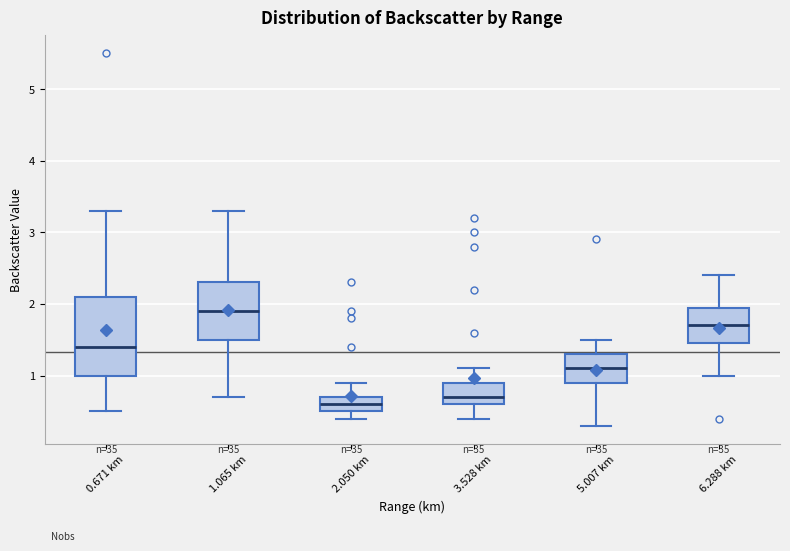

Comparing the boxes themselves (not the whiskers), which one is the tallest?

0.671 km